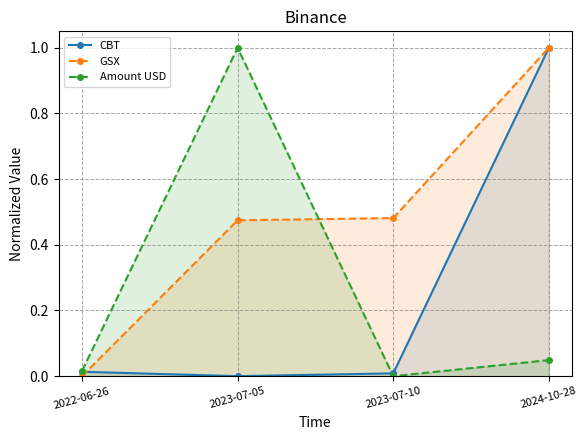

What position from the right is 2023-07-05?

3